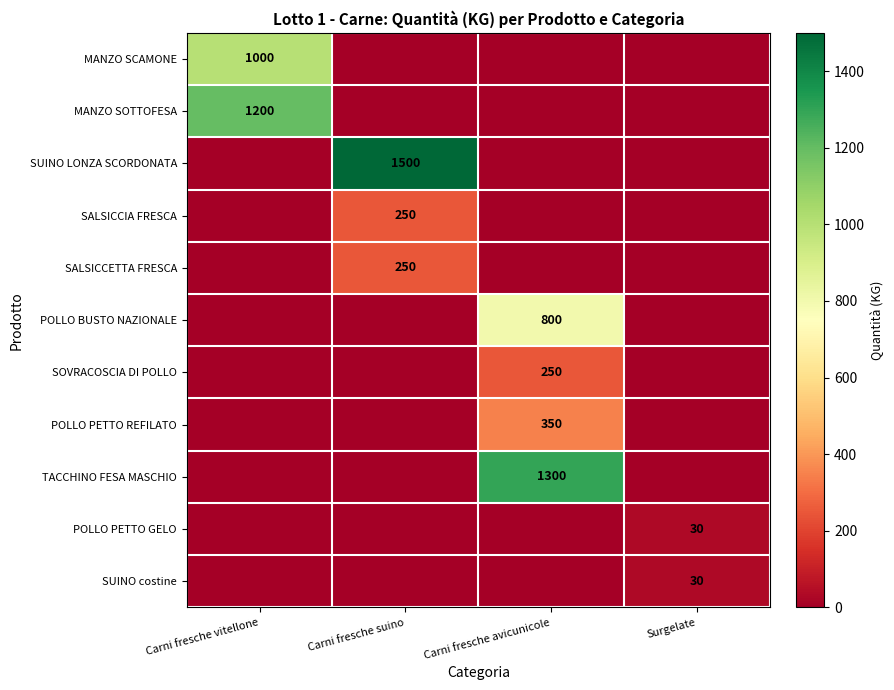

The POLLO PETTO GELO series shows 13 at Surgelate. True or false?

False